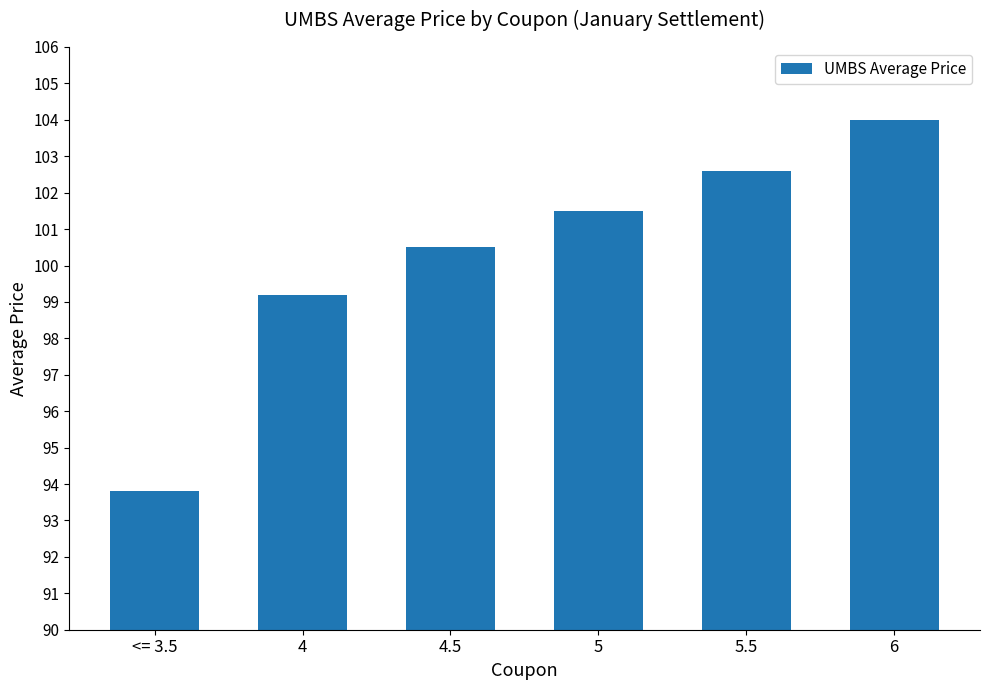

Which has a higher value, 5.5 or 4?

5.5